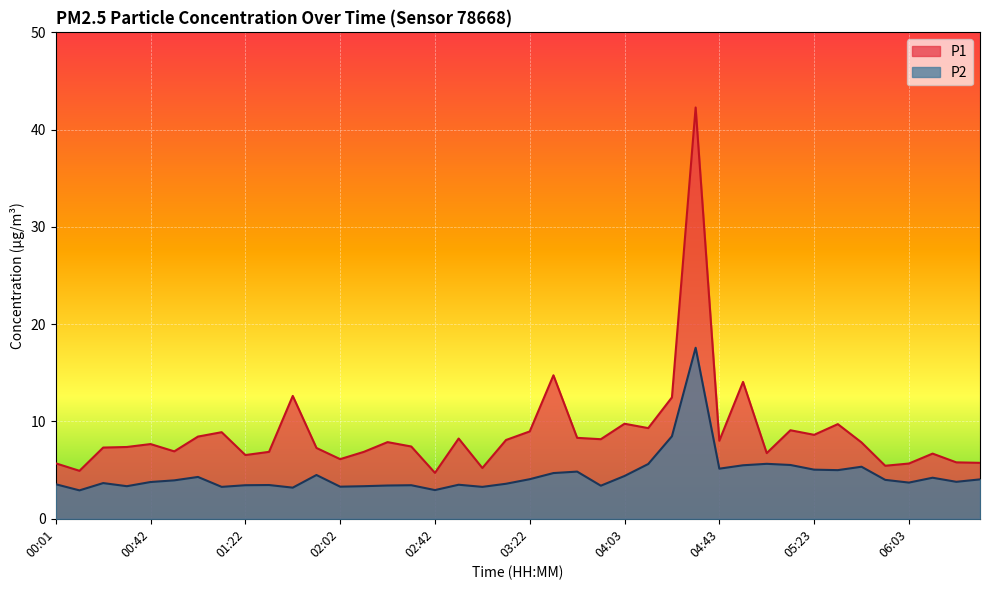

True or false: P1 and P2 cross at least once.

False